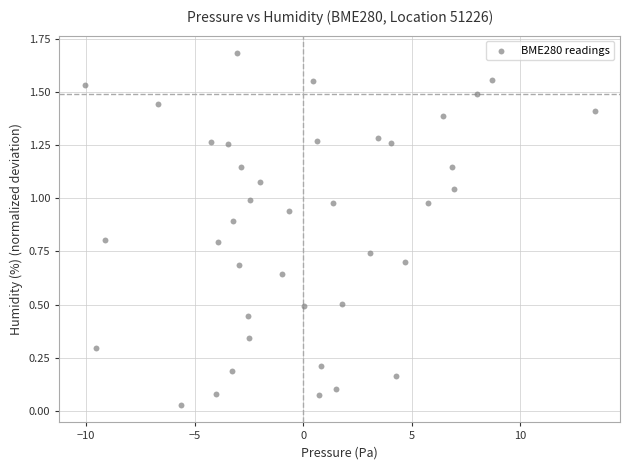

What is the range of Y values (max minus min)?

1.7